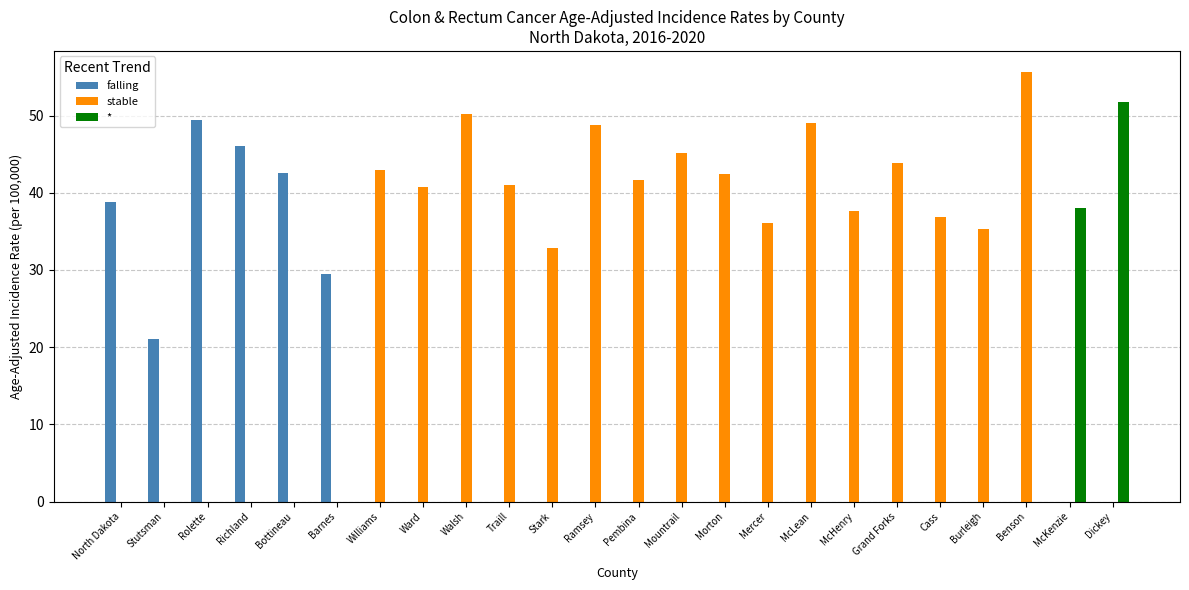

Is it true that stable equals 0.0 at Rolette?

True